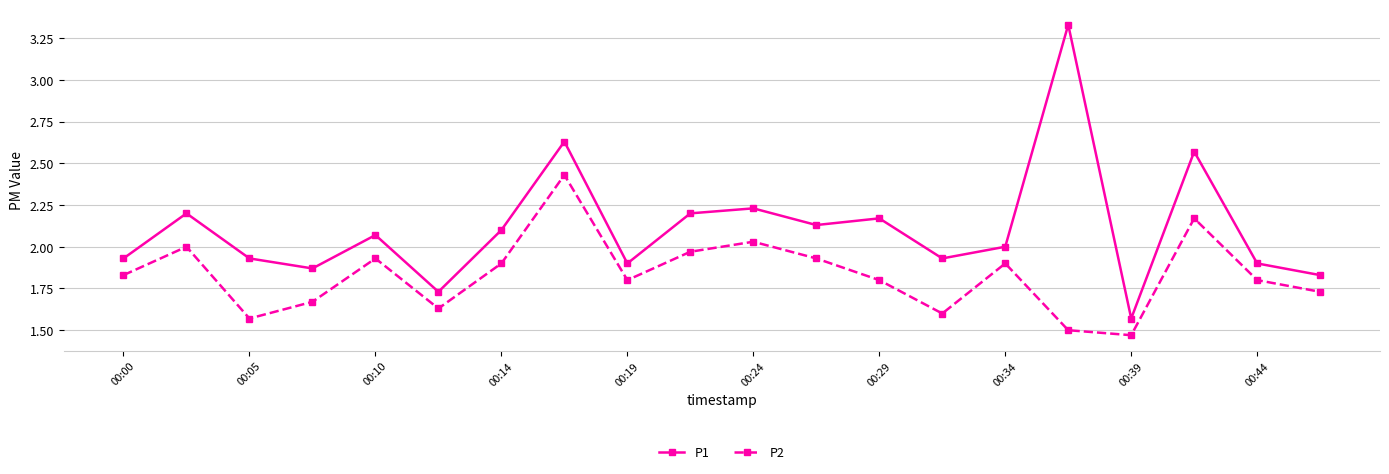

What is the sum of all P1 values?

42.2